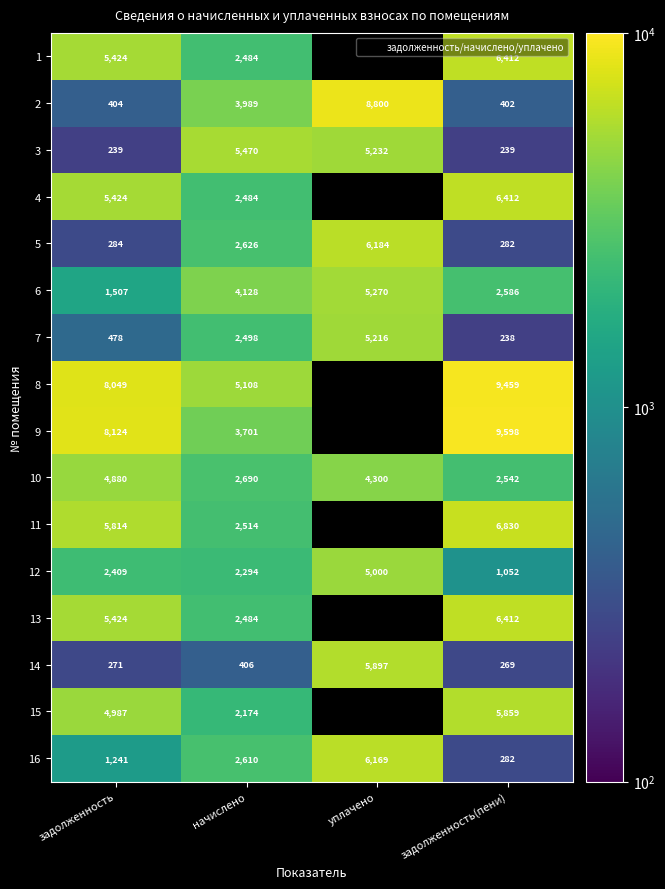

How many positive values does the 11 series have?

3